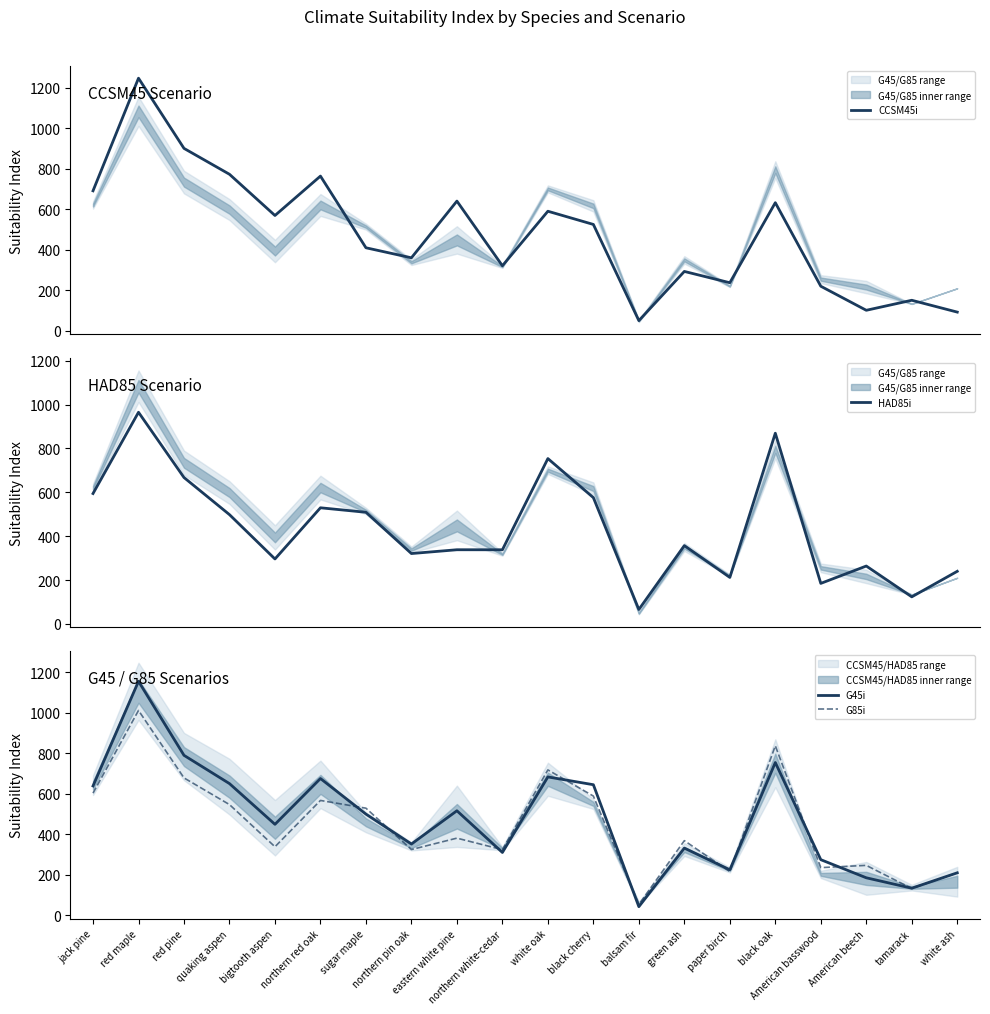

Reading right to left, transcribe all the data shown in this chart.

CCSM45i: 92.7	151.2	101.7	220.5	633.0	237.8	293.5	50.6	525.6	590.8	321.6	640.9	360.9	410.4	764.4	569.8	773.3	901.2	1247.8	691.7
HAD85i: 239.7	123.2	263.8	184.6	869.7	211.8	357.0	65.5	575.8	754.0	337.9	338.1	320.8	509.0	529.5	295.9	498.3	667.6	965.3	594.5
G45i: 210.3	134.2	185.7	275.1	755.0	225.1	332.3	43.0	645.3	683.9	310.8	516.7	352.6	500.2	675.9	449.7	650.8	790.4	1156.0	639.3
G85i: 210.3	132.8	247.0	235.8	837.6	216.1	369.1	53.9	589.2	718.5	324.5	381.5	325.2	529.4	567.7	338.9	547.2	678.9	1012.1	603.8